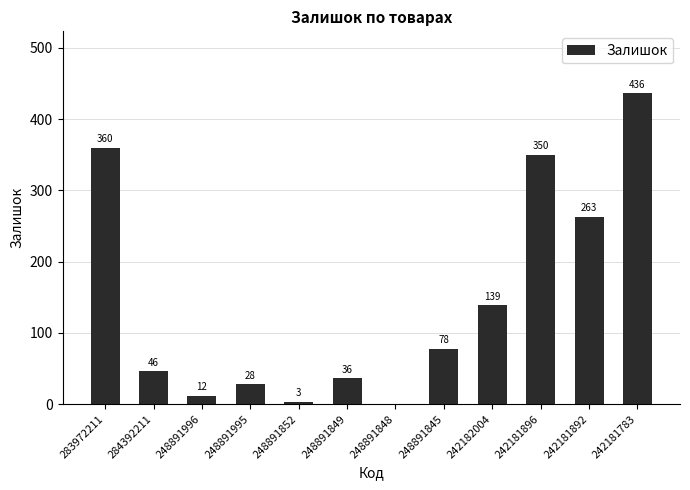

What is the greatest value displayed?

436